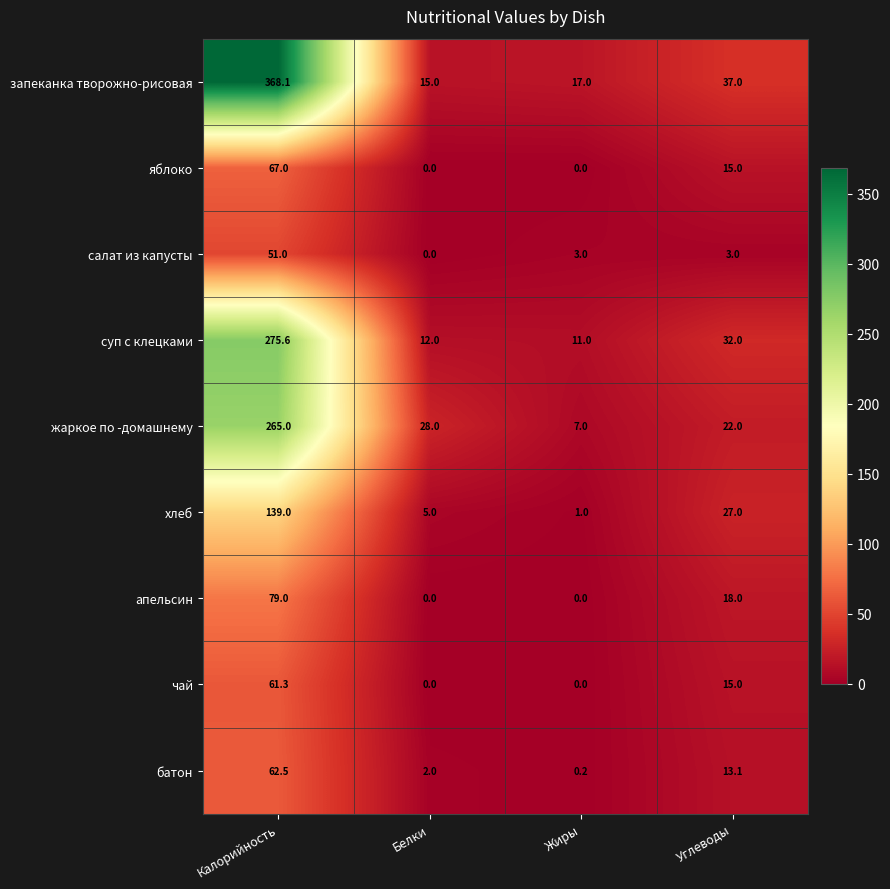

At how many categories does at least one series exceed 136?

1